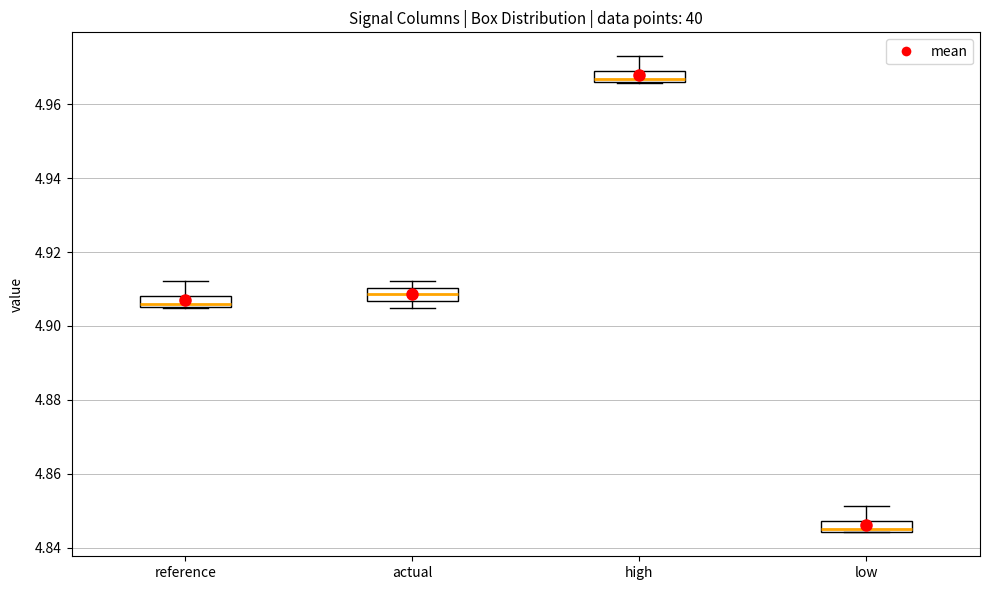

Where does the median line of the box for actual sit on the y-axis? The values are not printed on the chart, so give them approximately, as read against the axis.

4.908